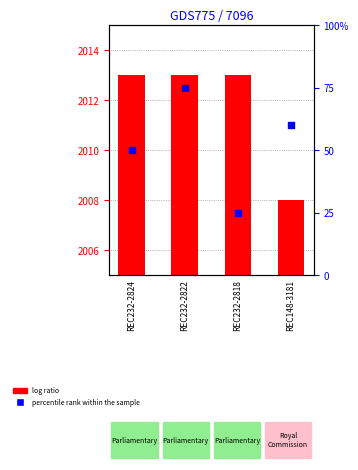

Which series contains the highest Y value?

Year